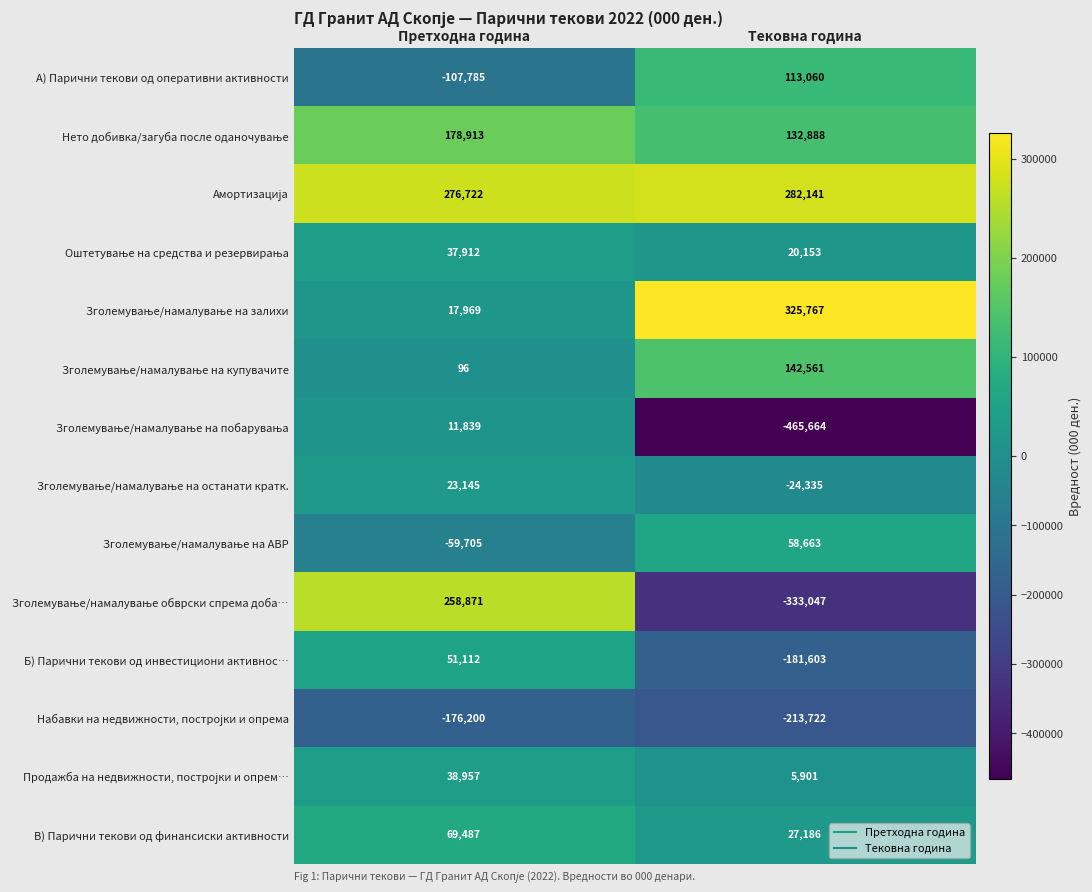

Which category has the lowest value across all series?

Тековна година